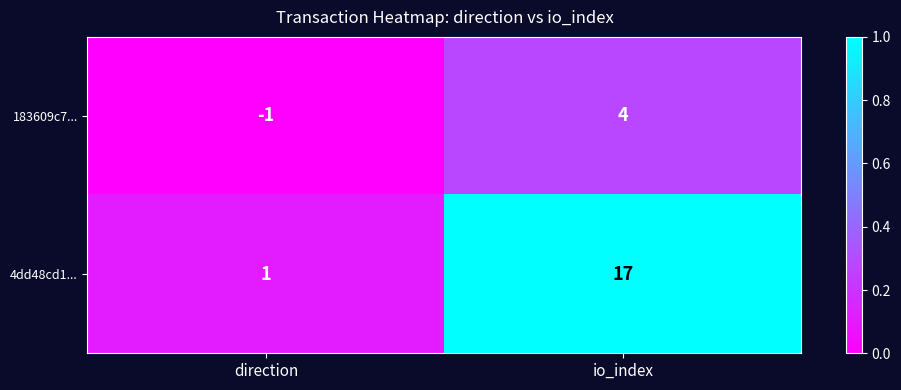

Which label corresponds to the smallest value in the chart?

direction